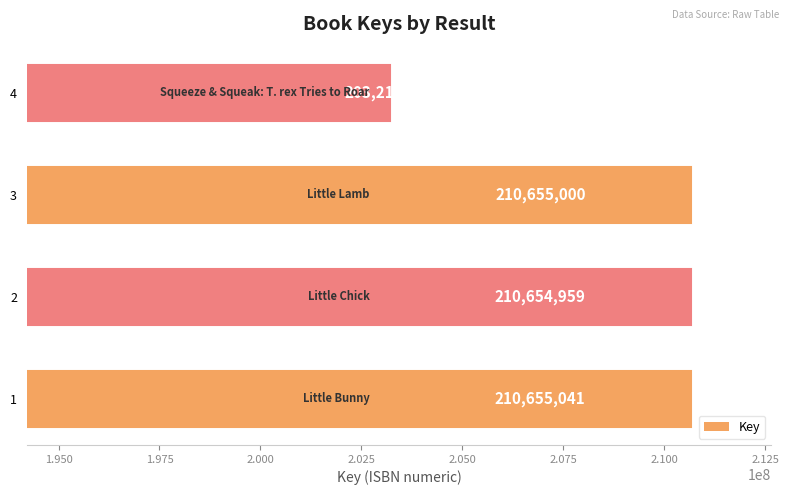

Reading top to bottom, what are all the values shown in this chart?

203211853	210655000	210654959	210655041